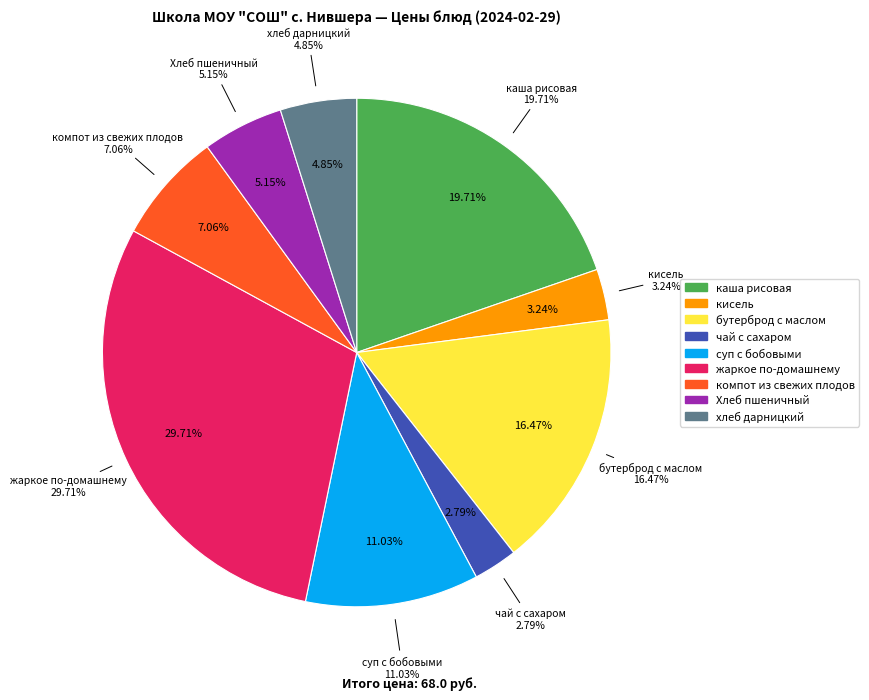

To the nearest percent, what percentage of the pie is Хлеб пшеничный?

5%